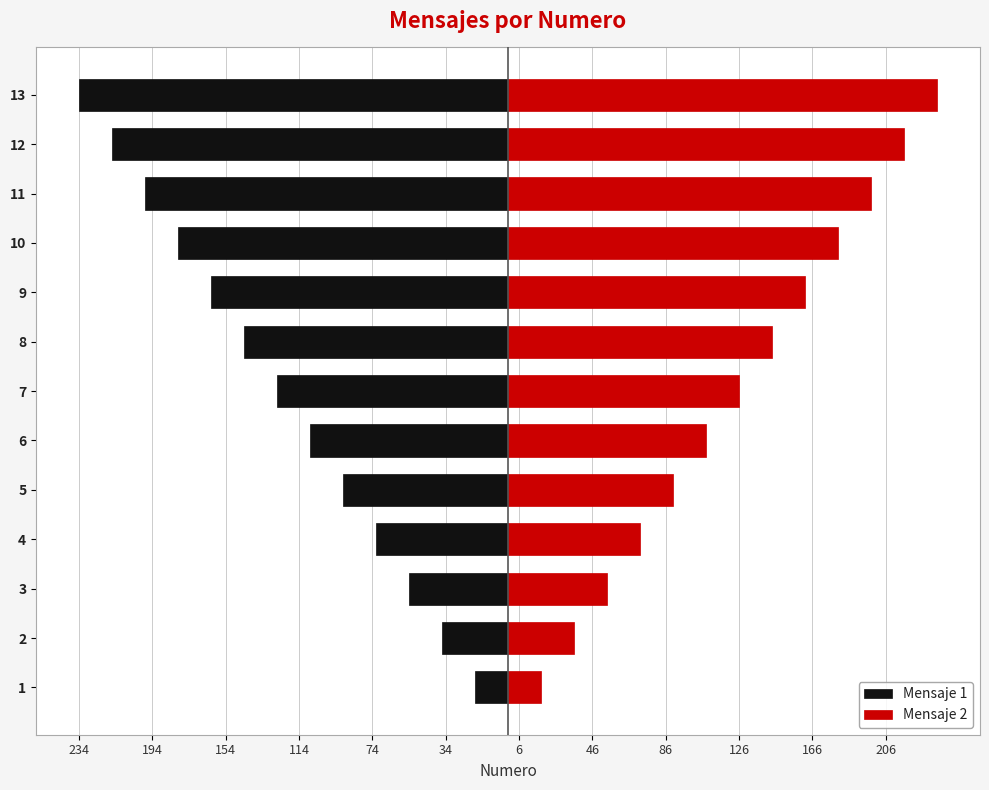

Between 7 and 11, which series saw the biggest shift?

Mensaje 1